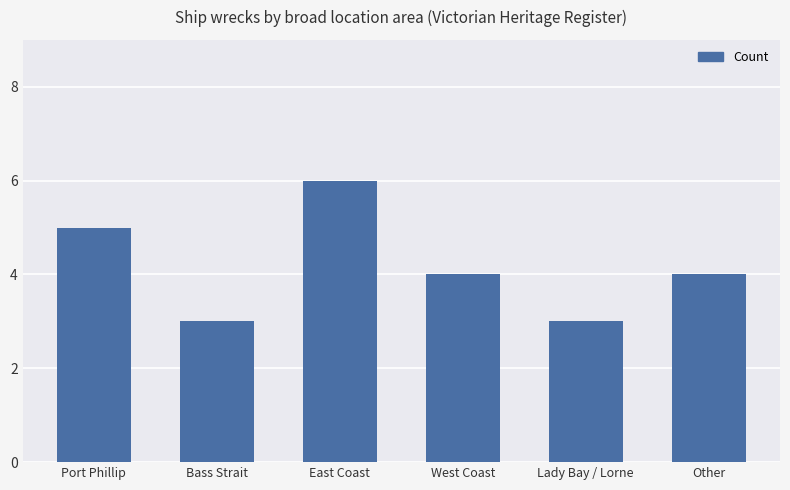

Does the chart contain stacked bars?

No